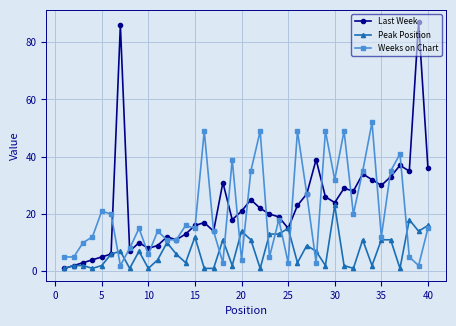

True or false: Last Week has more than 1 interior local peaks.

True